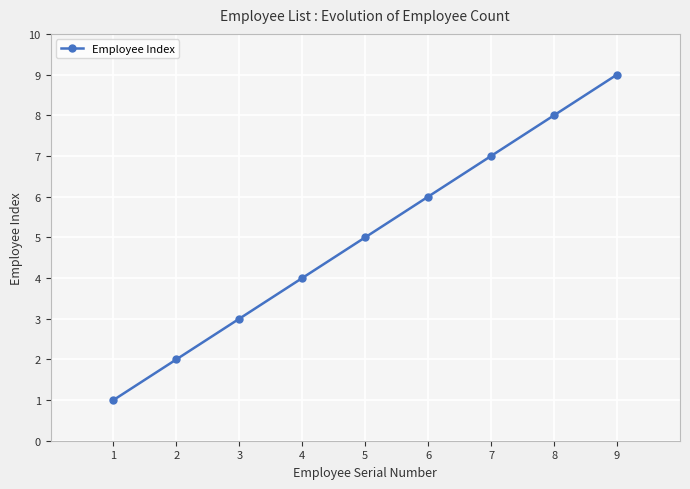

What is the difference between the second highest and second lowest values?

6